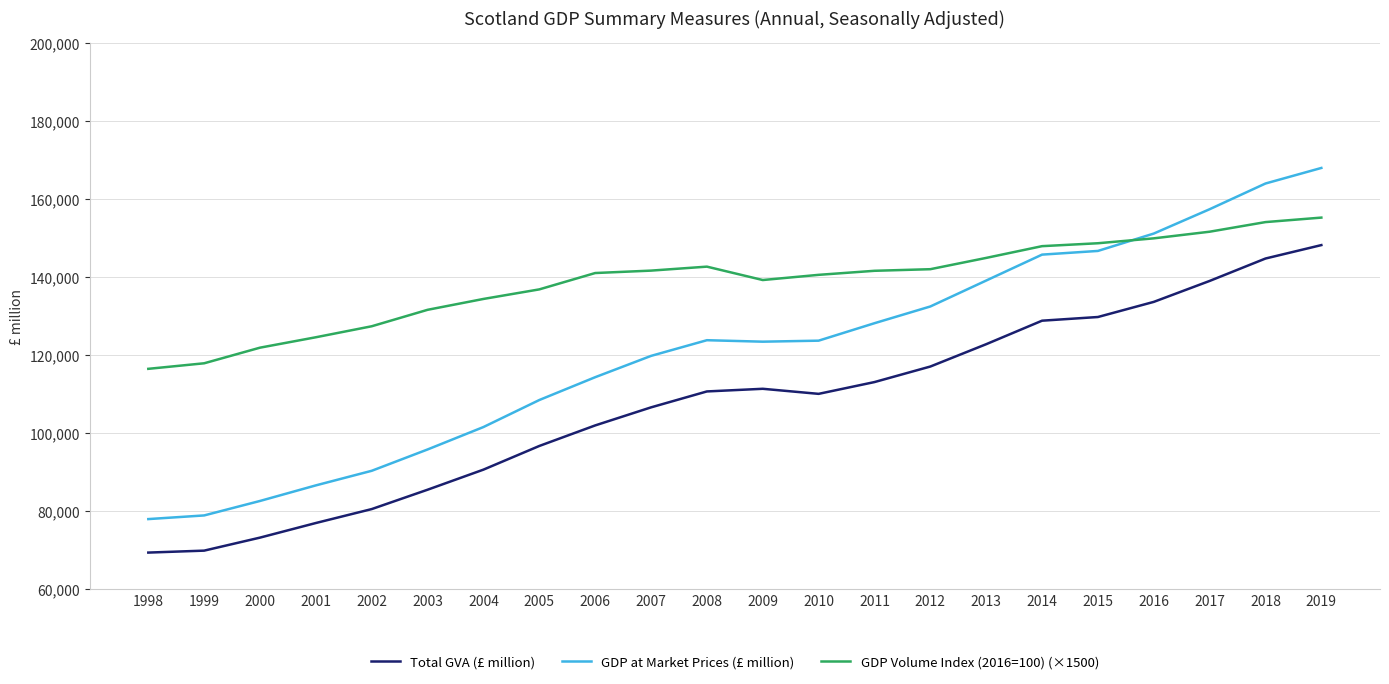

The value of GDP Volume Index (2016=100) (×1500) at 2018 is 263714.5. True or false?

False